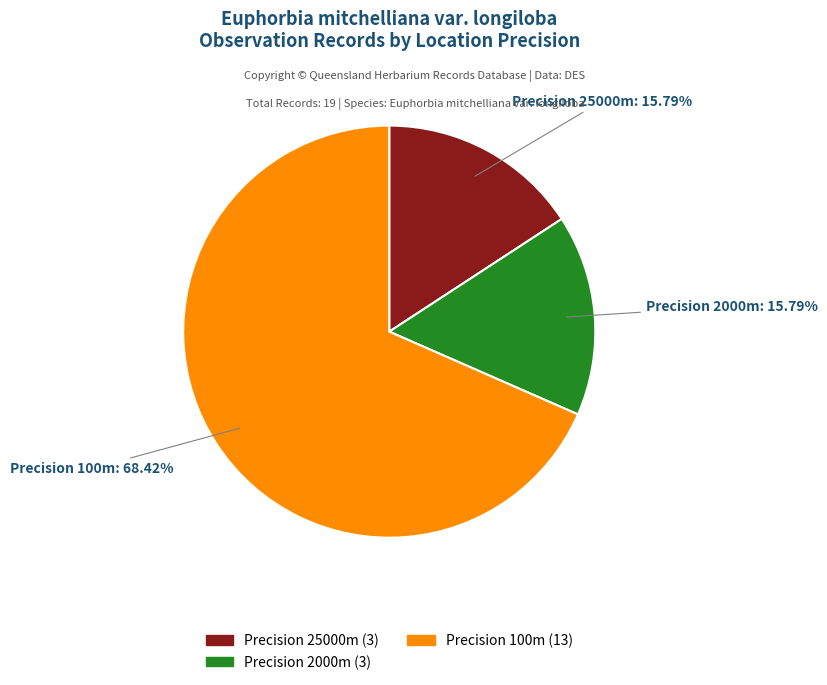

Is there any slice that represents more than half of the pie?

Yes